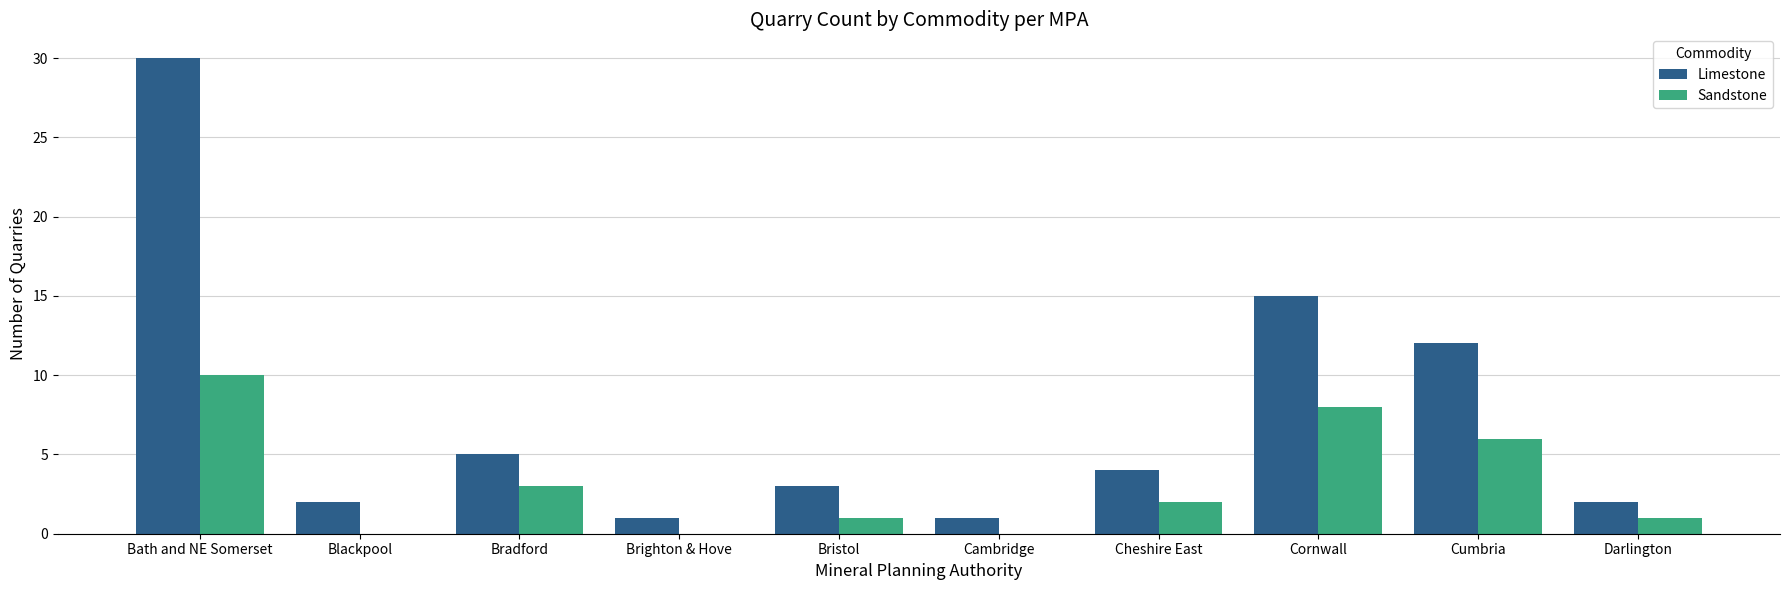

Is it true that Limestone equals 3 at Blackpool?

False